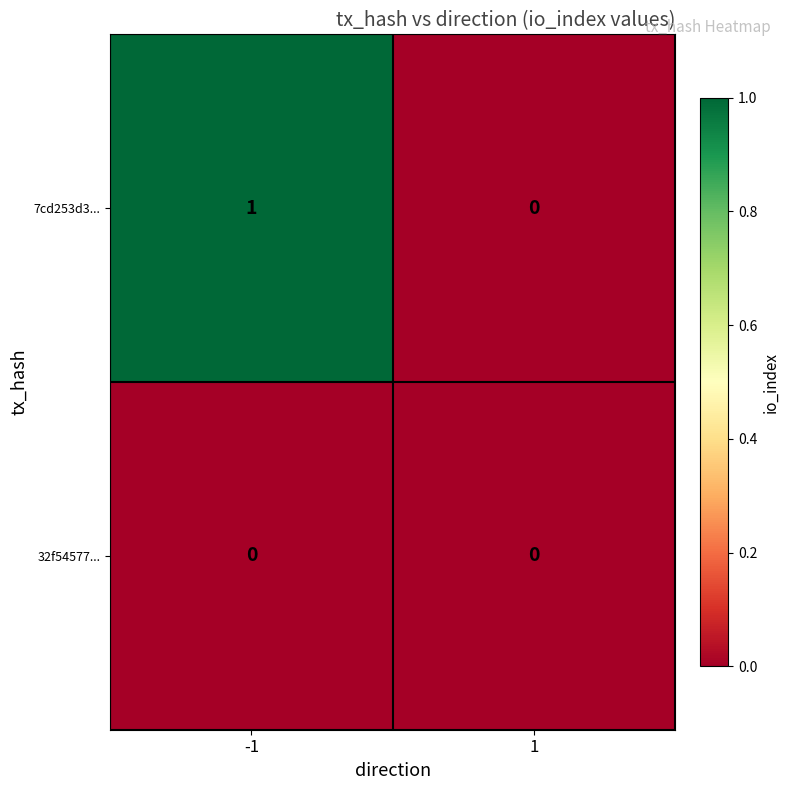

Is it true that 7cd253d3... equals 1 at 1?

False